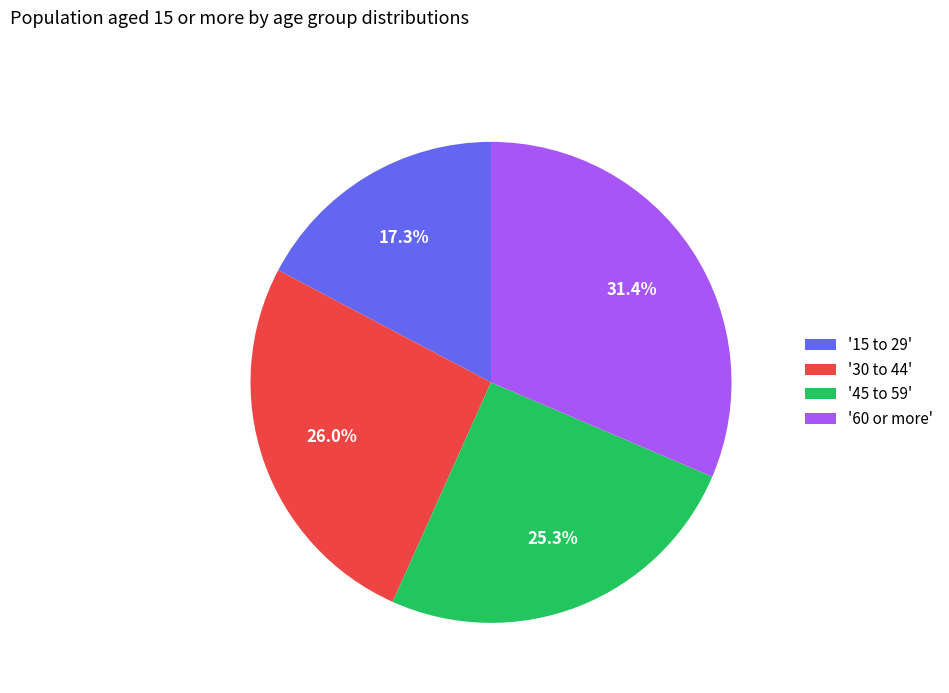

How many slices are in this pie chart?

4